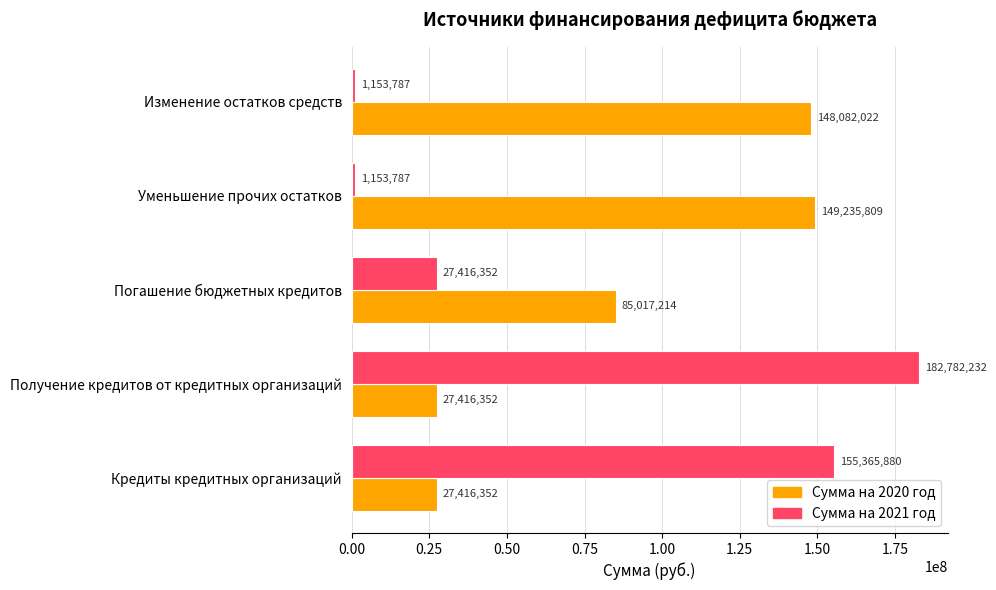

Between Кредиты кредитных организаций and Уменьшение прочих остатков, which series saw the biggest shift?

Сумма на 2021 год